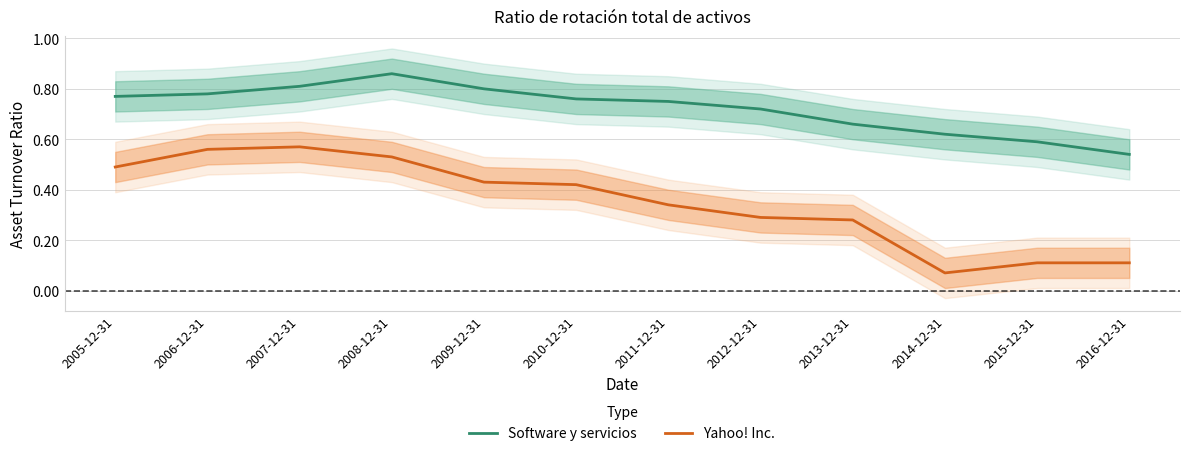

What is the average value of the Yahoo! Inc. series?

0.4